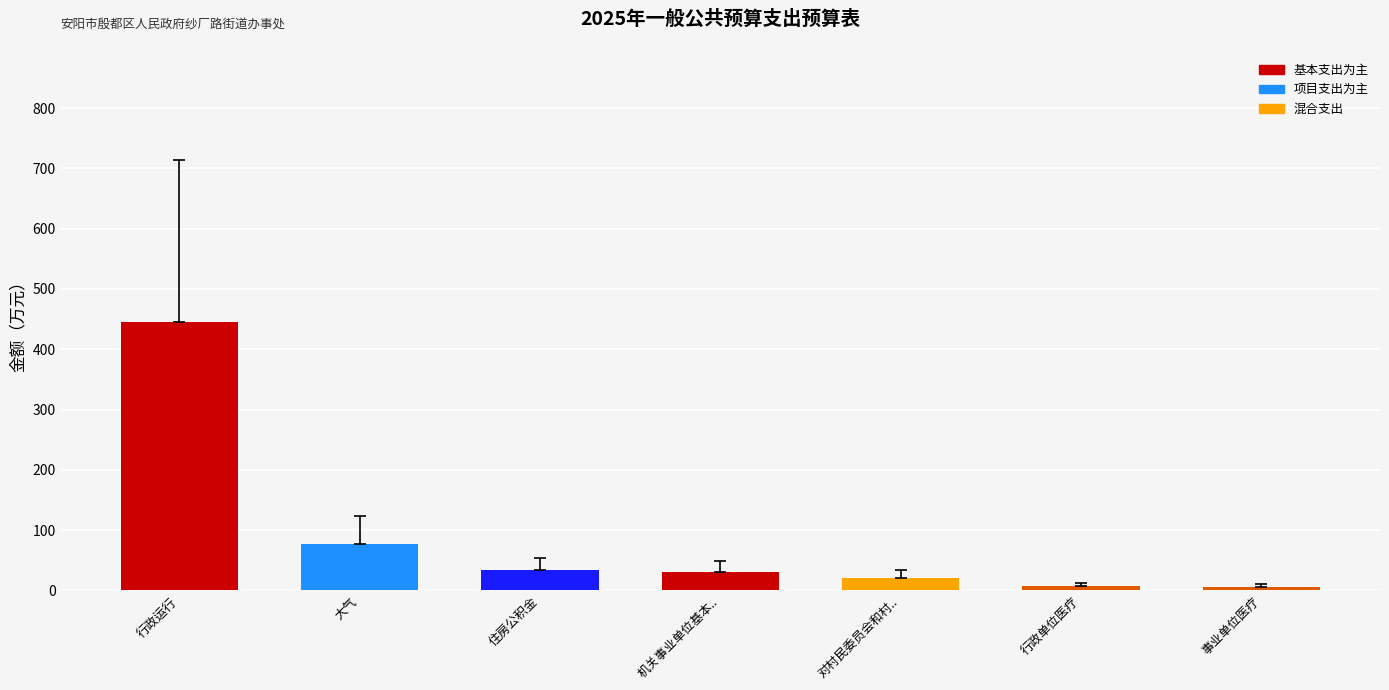

What is the maximum value shown in the chart?

445.7